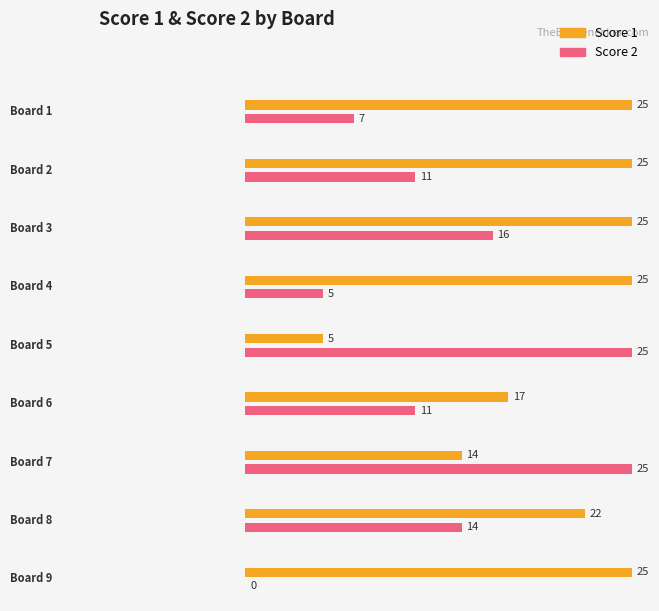

Reading left to right, transcribe all the data shown in this chart.

Score 1: 1=25	2=25	3=25	4=25	5=5	6=17	7=14	8=22	9=25
Score 2: 1=7	2=11	3=16	4=5	5=25	6=11	7=25	8=14	9=0